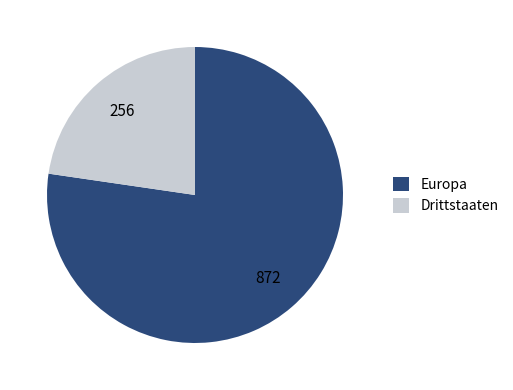

Does Drittstaaten represent more than half of the total?

No